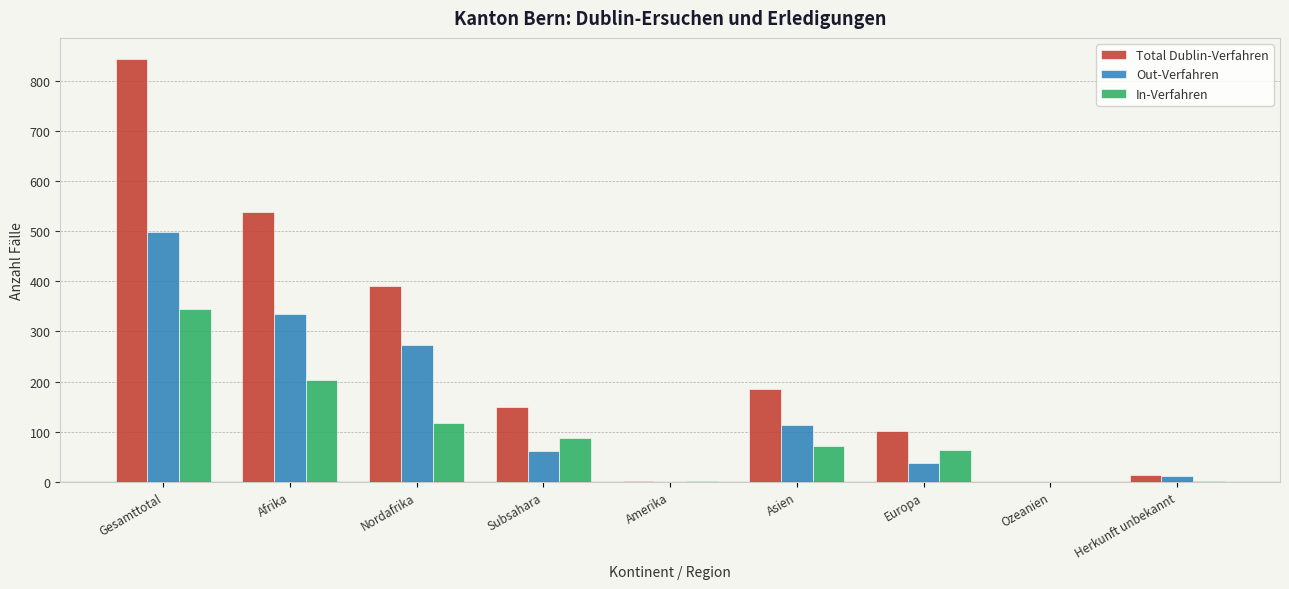

What is the greatest value displayed?

843